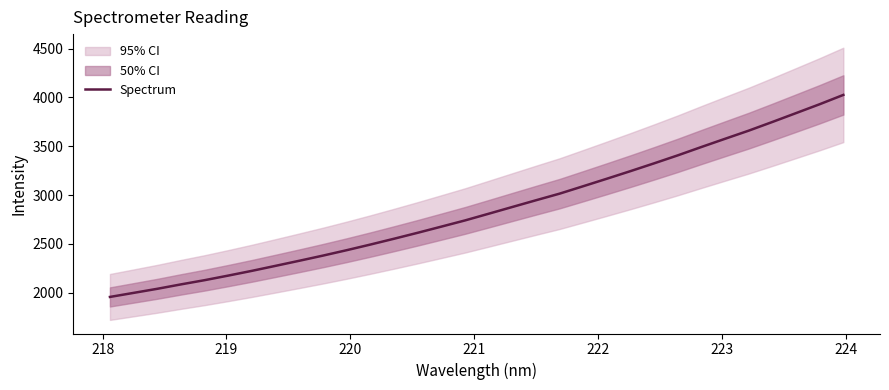

True or false: the data has more than 2 interior local peaks.

False